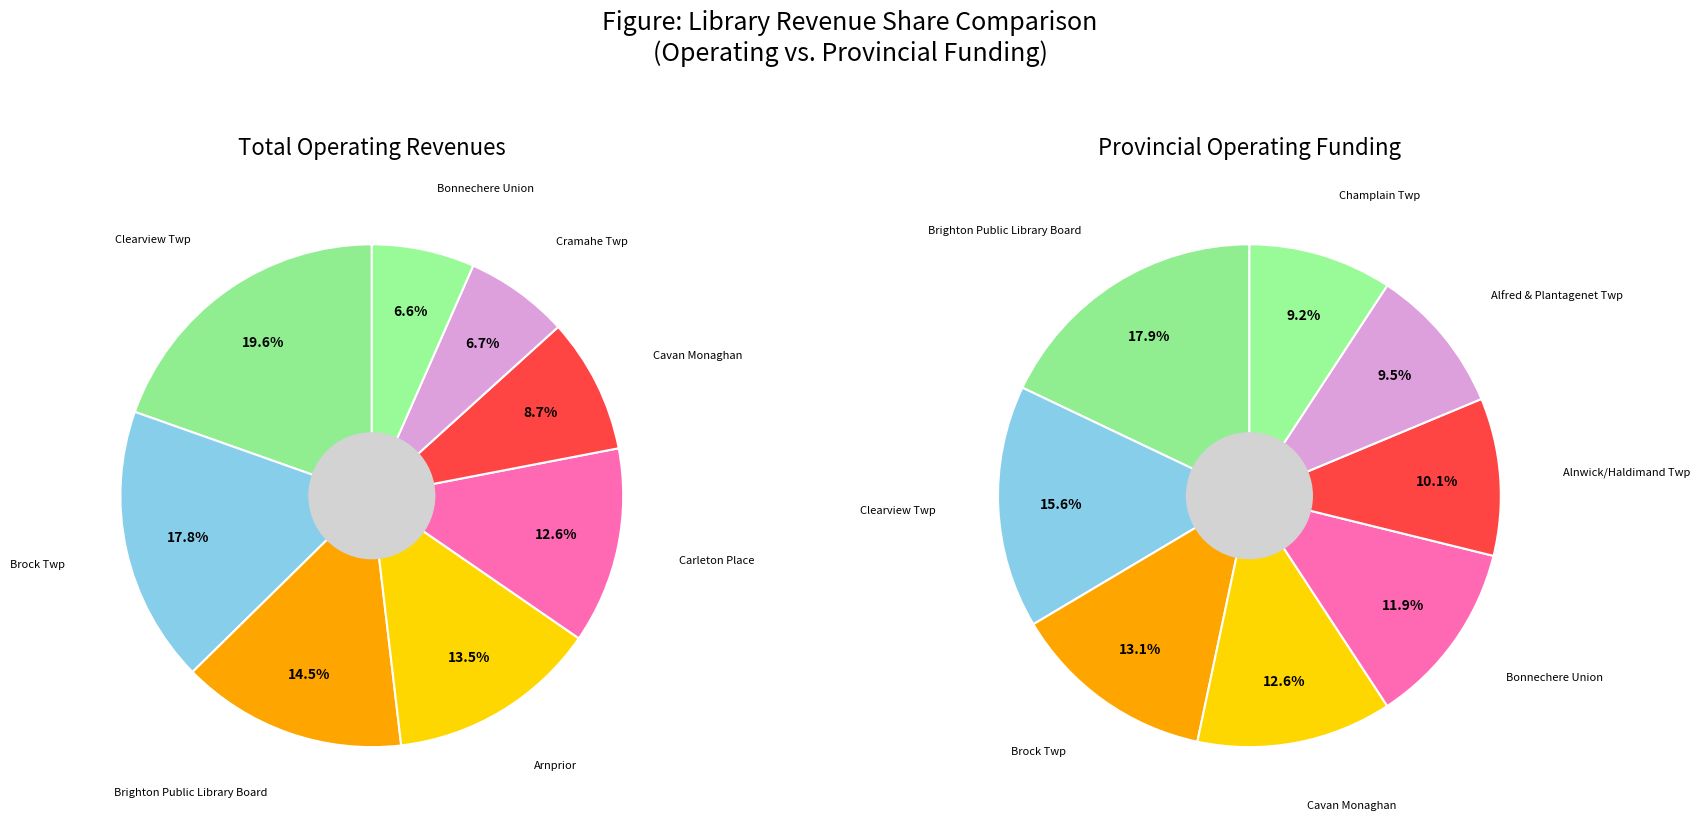

Which has a higher value, 5 or 10?

10